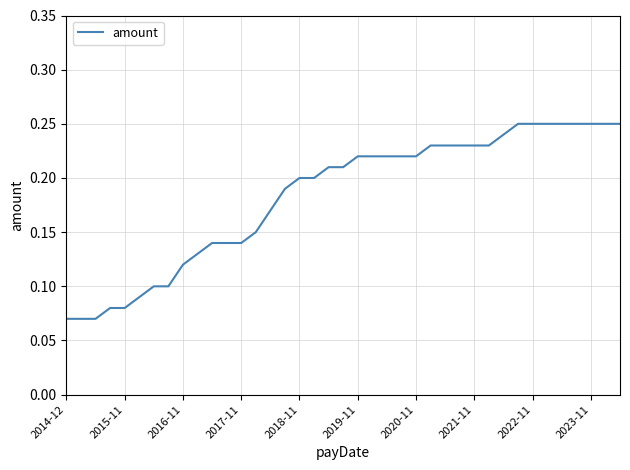

Reading left to right, extract all data points from this chart.

0.1	0.1	0.1	0.1	0.1	0.1	0.1	0.1	0.1	0.1	0.1	0.1	0.1	0.1	0.2	0.2	0.2	0.2	0.2	0.2	0.2	0.2	0.2	0.2	0.2	0.2	0.2	0.2	0.2	0.2	0.2	0.2	0.2	0.2	0.2	0.2	0.2	0.2	0.2